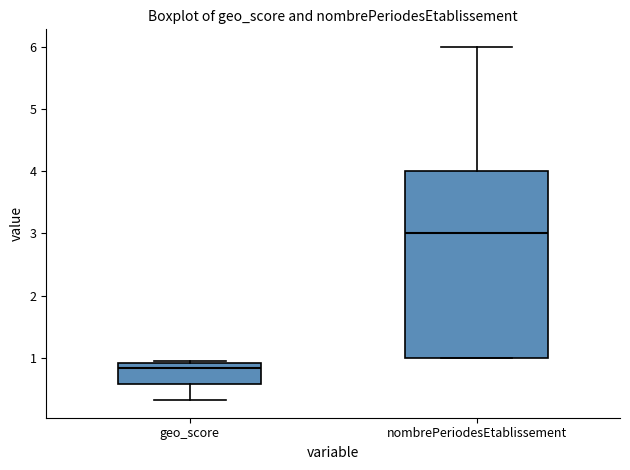

Which box is the tallest, from its lower edge to its upper edge?

nombrePeriodesEtablissement